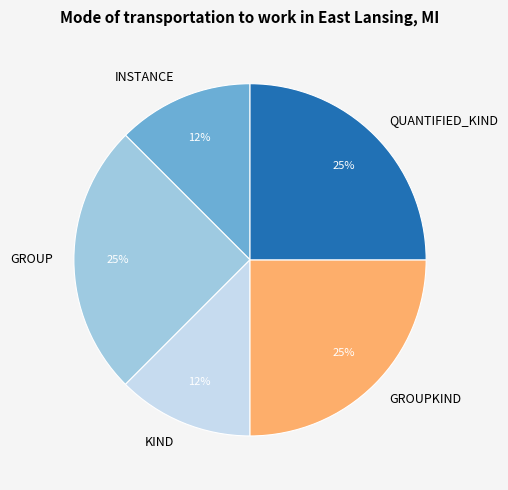

How many slices are in this pie chart?

5